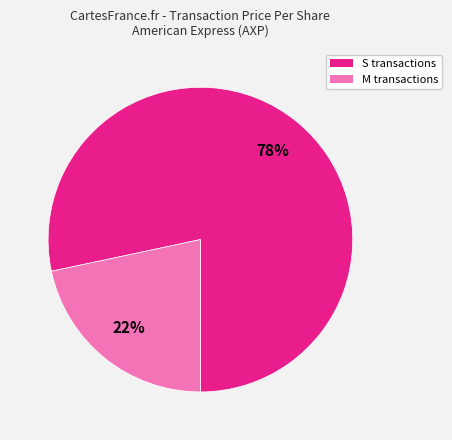

To the nearest percent, what is the average slice percentage?

50%